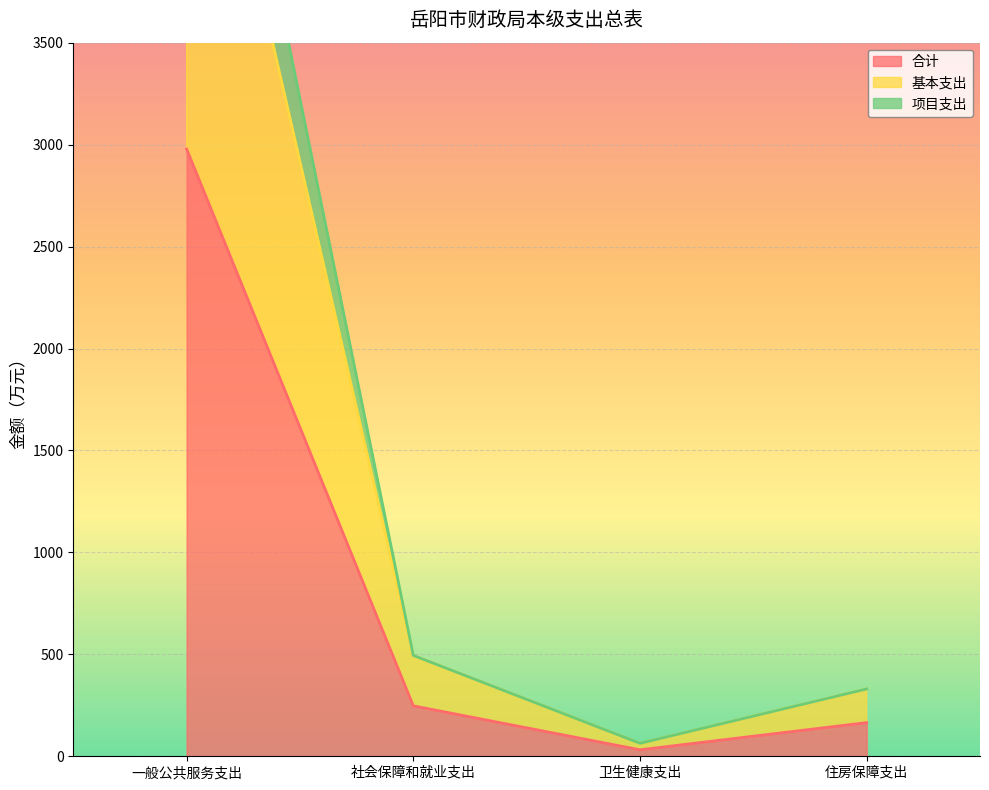

The 合计 series shows 4551.9 at 一般公共服务支出. True or false?

False